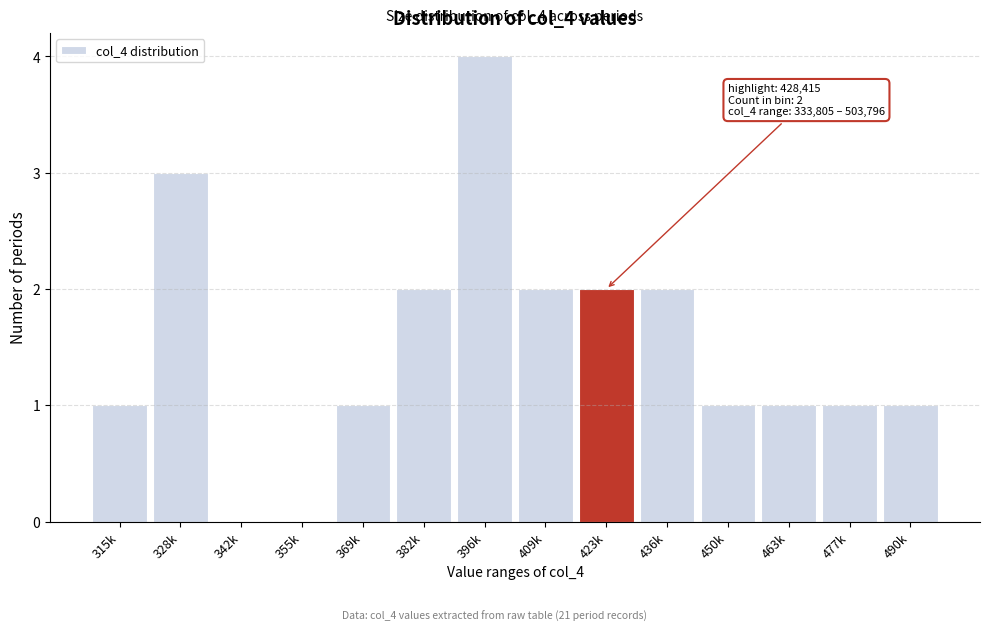

Reading left to right, list all the values displayed in this chart.

315k=1	328k=3	342k=0	355k=0	369k=1	382k=2	396k=4	409k=2	423k=2	436k=2	450k=1	463k=1	477k=1	490k=1